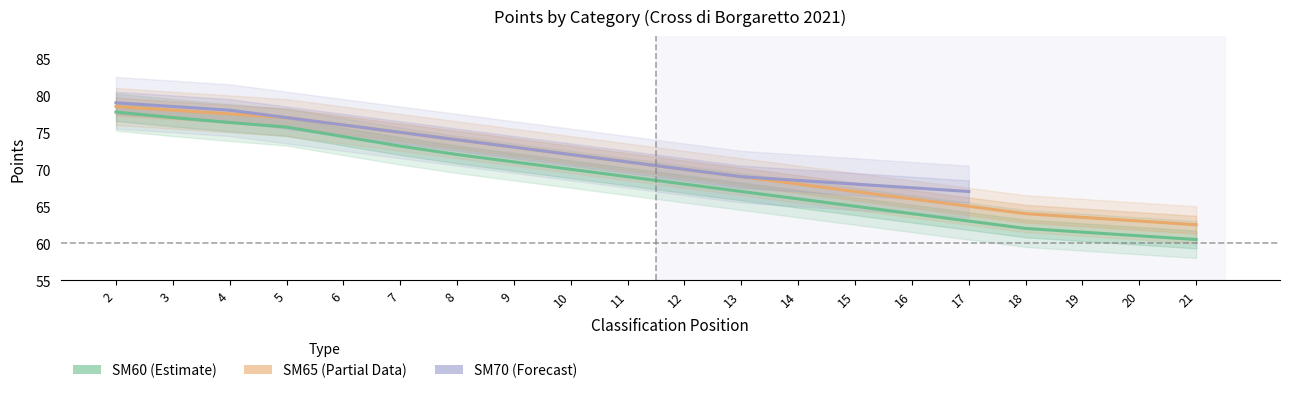

How many data points in SM60 are less than 69?

10